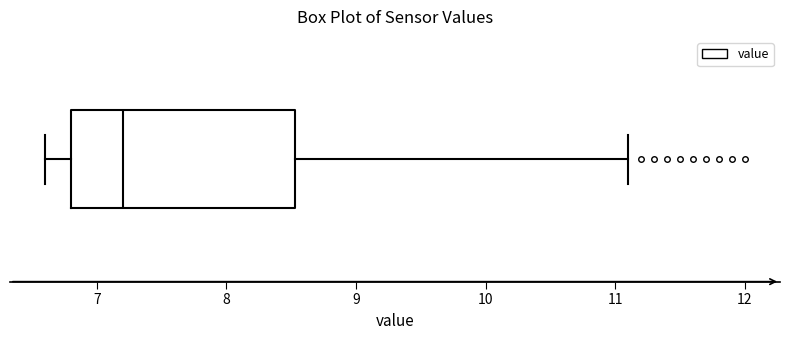

Transcribe this box plot: give where the median line is, the range the box spans, and where the two whiskers end, as read against the x-axis. The values are not printed on the chart, so give them approximately, as read against the axis.

median 7.2, box 6.8 to 8.5, whiskers 6.6 to 11.1